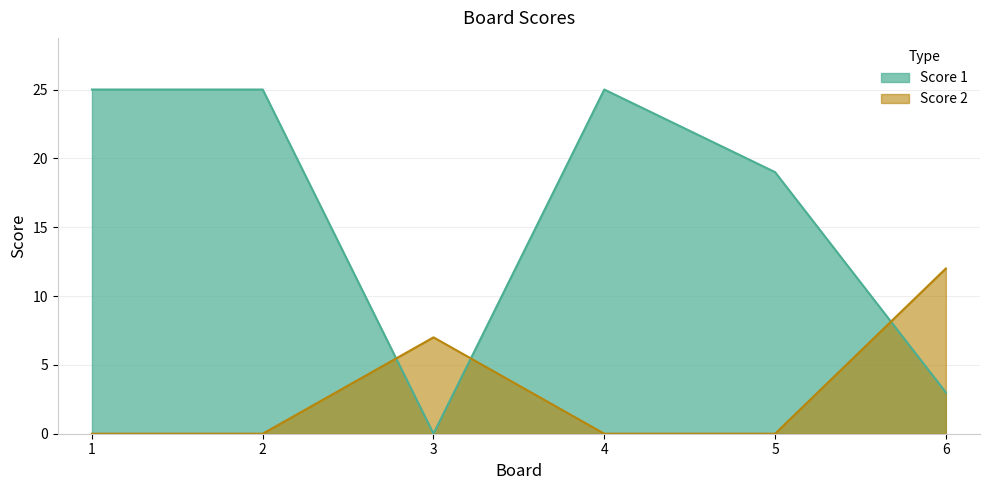

How many Score 2 values are between 0 and 7?

5